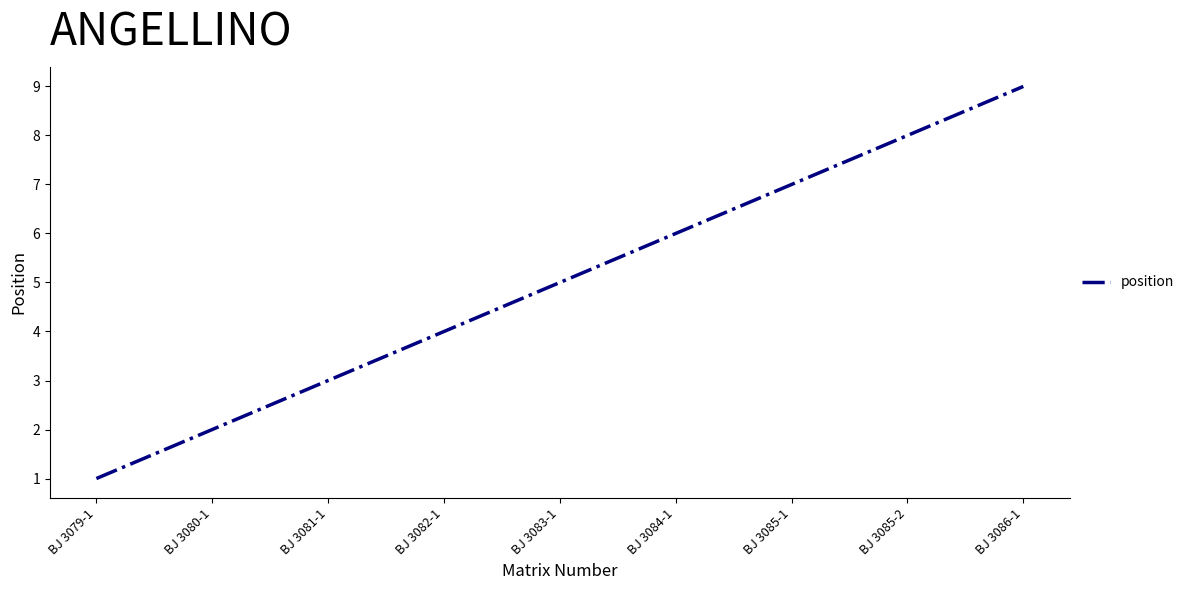

How many values are between 3 and 7?

5